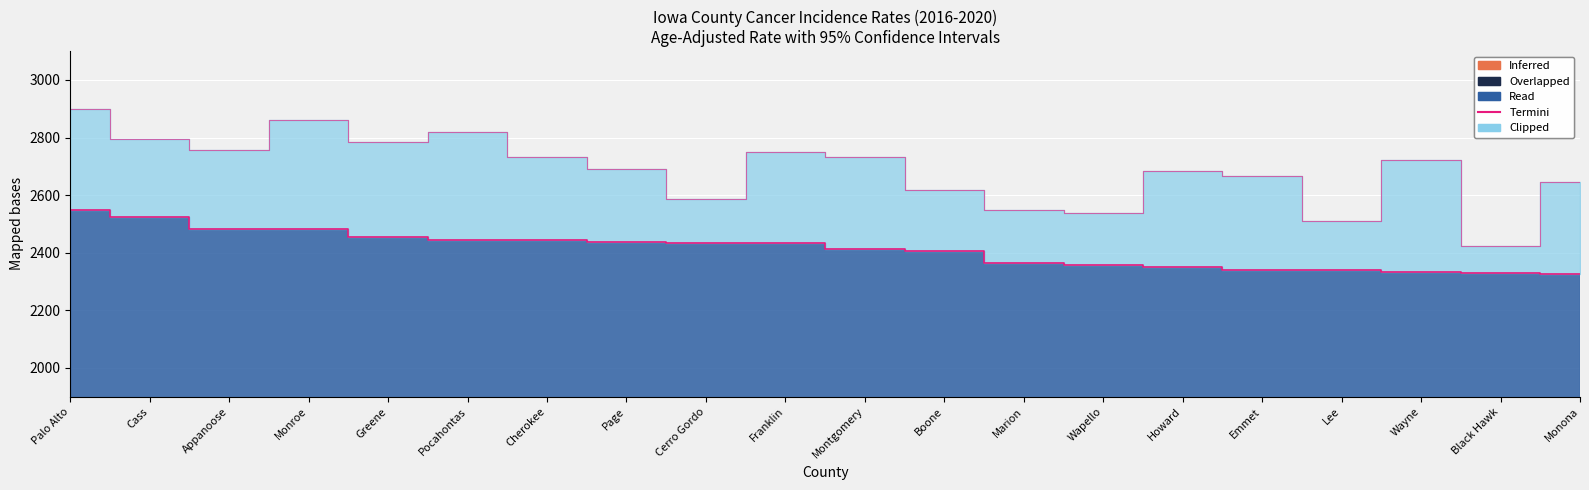

True or false: the data has more than 2 interior local peaks.

False